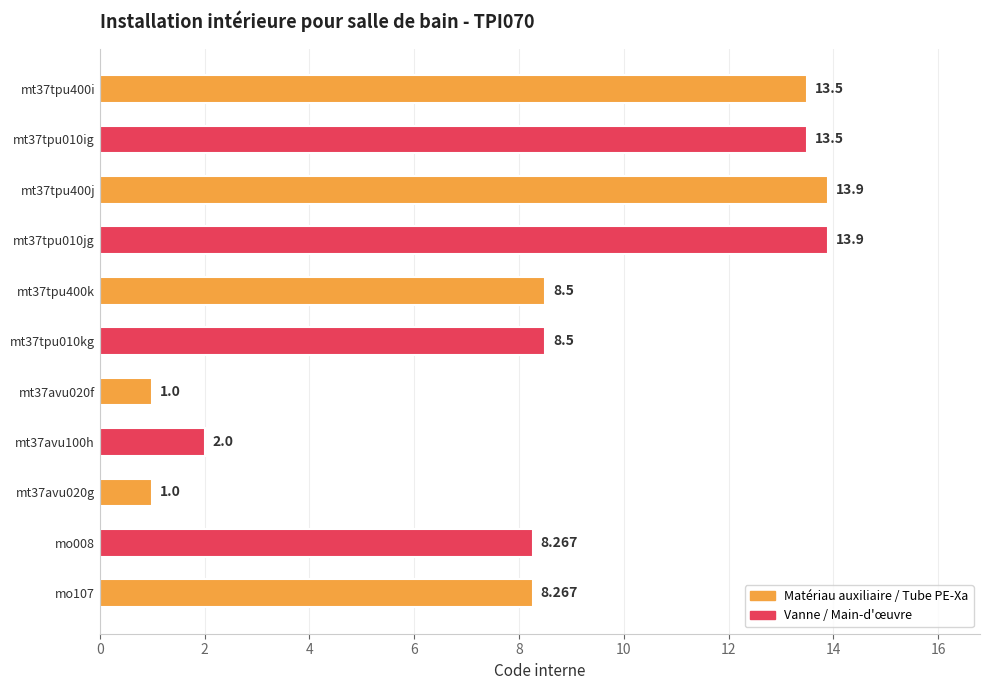

Count the number of categories in the chart.

11